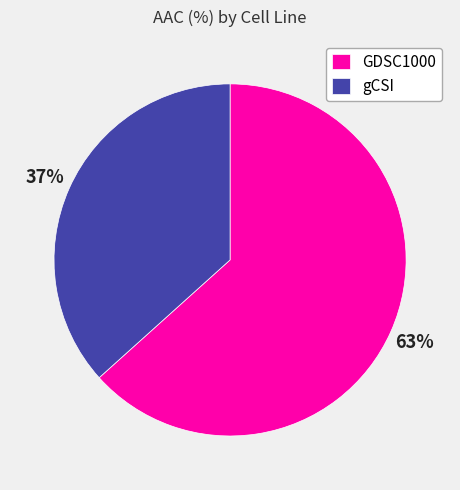

What percentage is the GDSC1000 slice, to the nearest percent?

63%